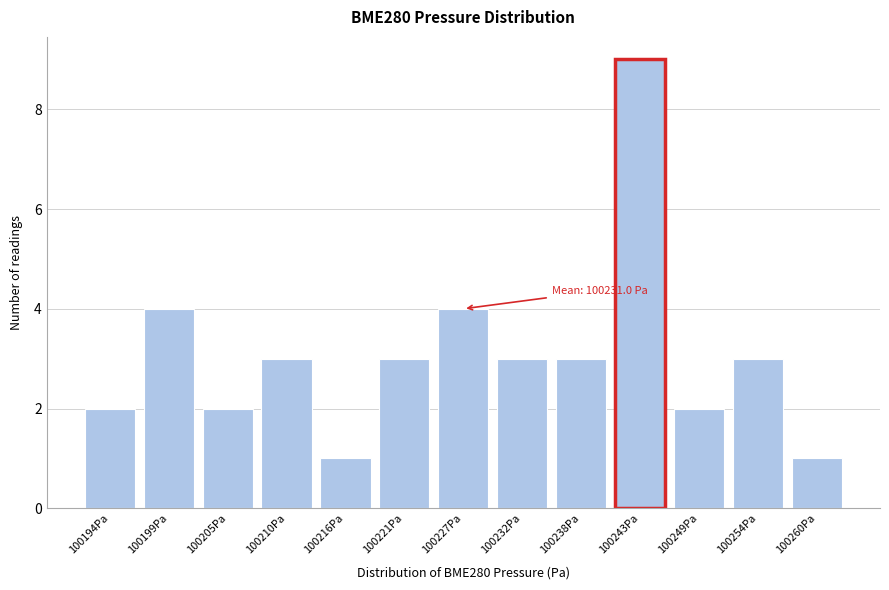

Reading left to right, list all the values displayed in this chart.

2	4	2	3	1	3	4	3	3	9	2	3	1